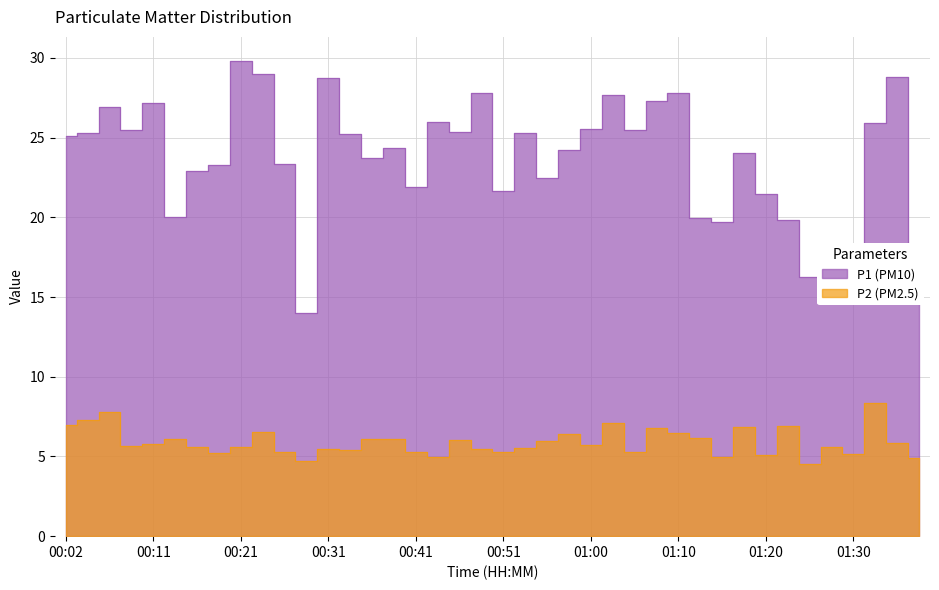

Rank the categories by P1 value from highest to lowest.

00:21, 00:24, 01:35, 00:31, 00:48, 01:10, 01:03, 01:08, 00:11, 00:06, 00:43, 01:32, 01:00, 00:09, 01:05, 00:46, 00:04, 00:53, 00:33, 00:02, 00:38, 00:58, 01:18, 00:36, 00:26, 00:19, 00:16, 00:55, 00:41, 00:51, 01:20, 00:14, 01:13, 01:22, 01:15, 01:30, 01:37, 01:27, 01:25, 00:29